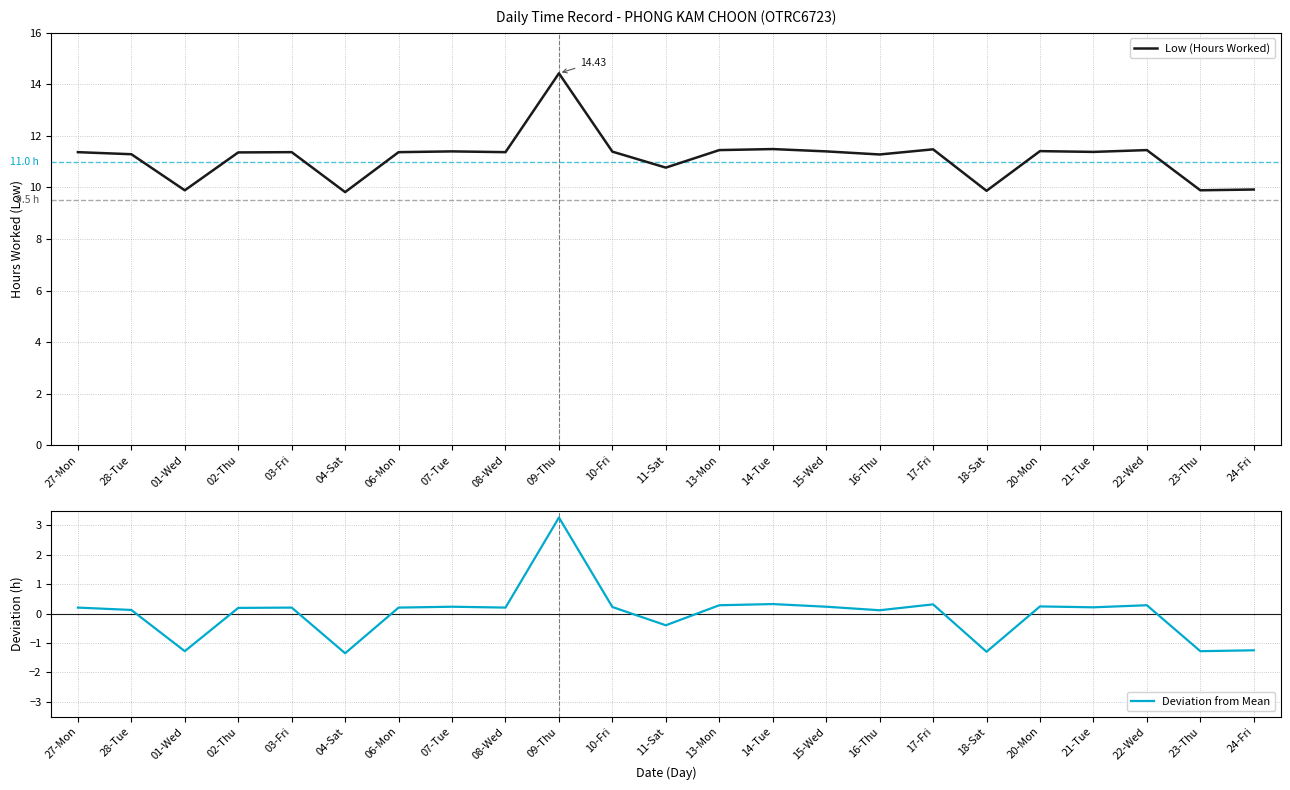

What is the difference between the second highest and minimum values in the Low (Hours Worked) series?

1.7